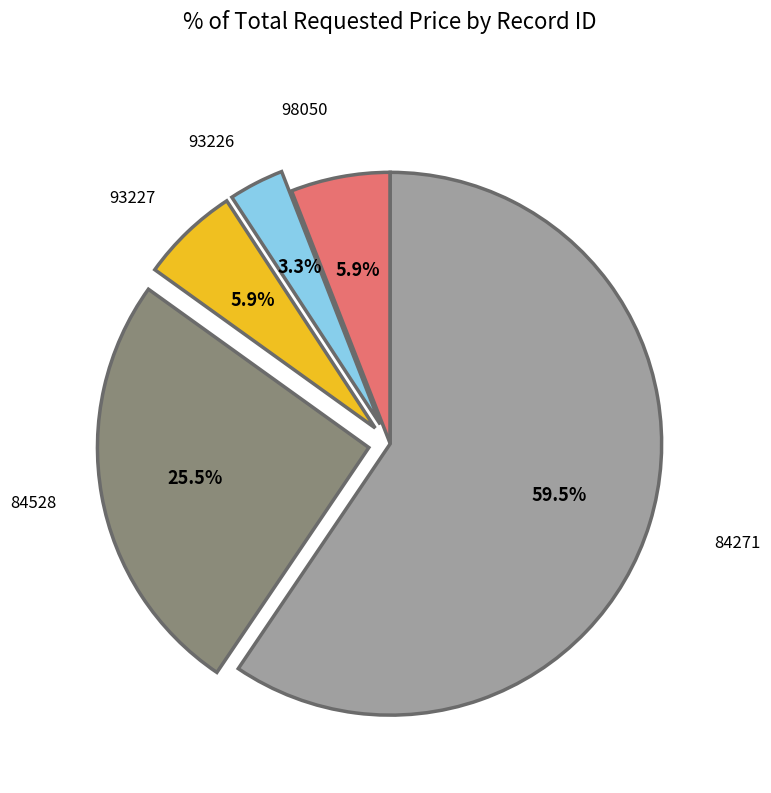

Which category has the smallest portion of the pie?

93226